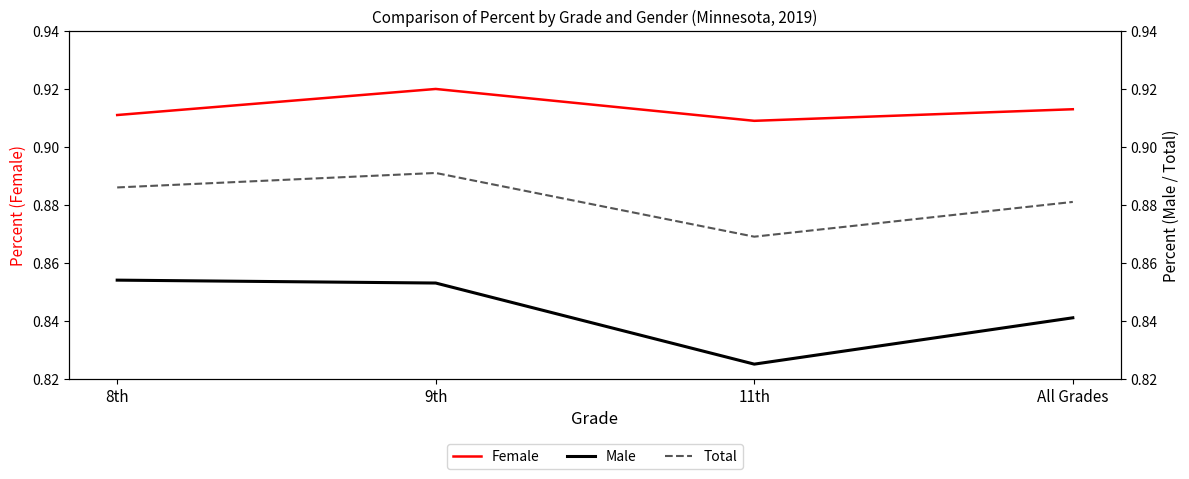

What is the sum of all Total values?

3.5